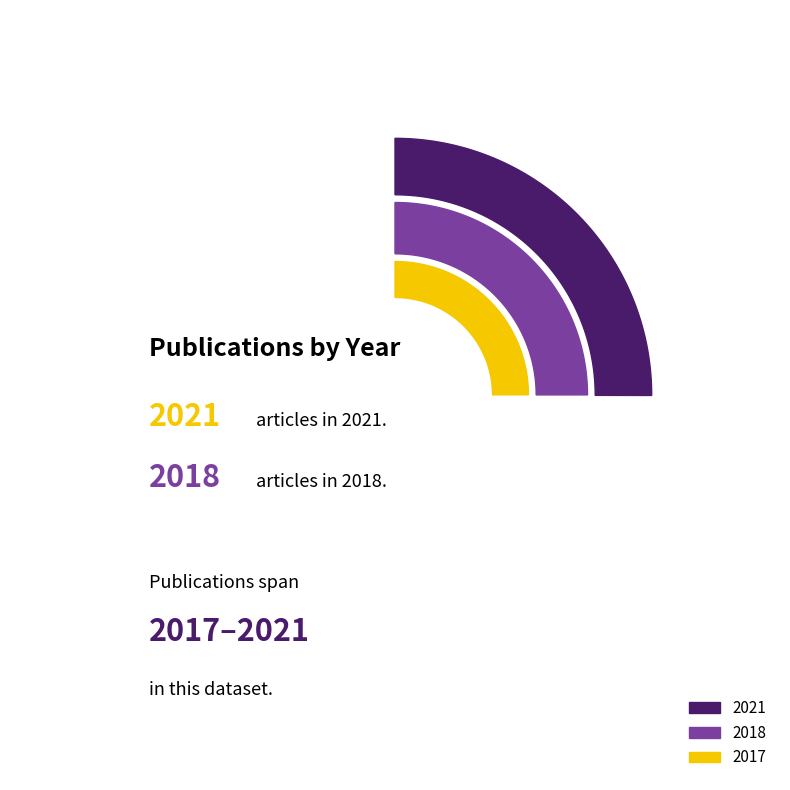

What is the total percentage of 2021 and 2017?

66.7%